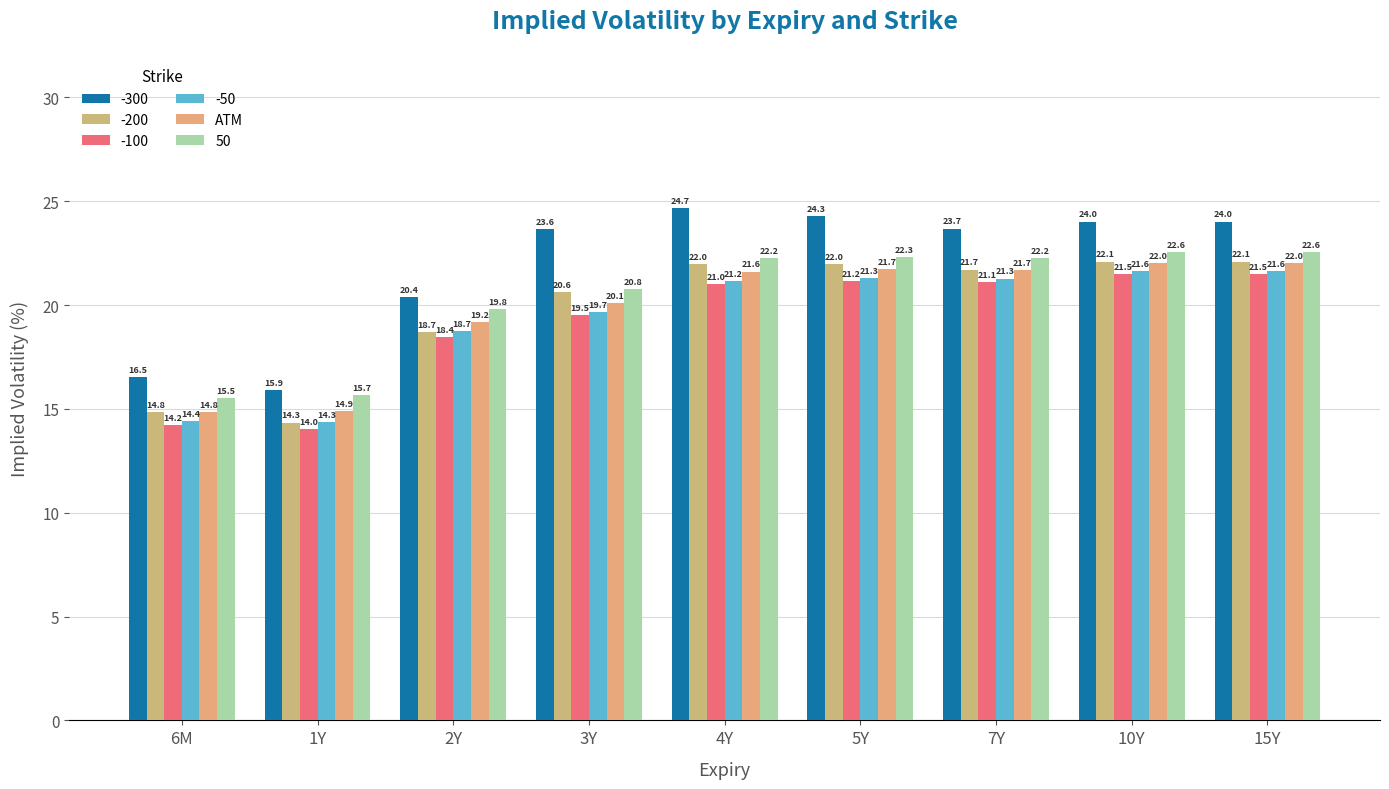

At which category does the chart reach its peak across all series?

4Y